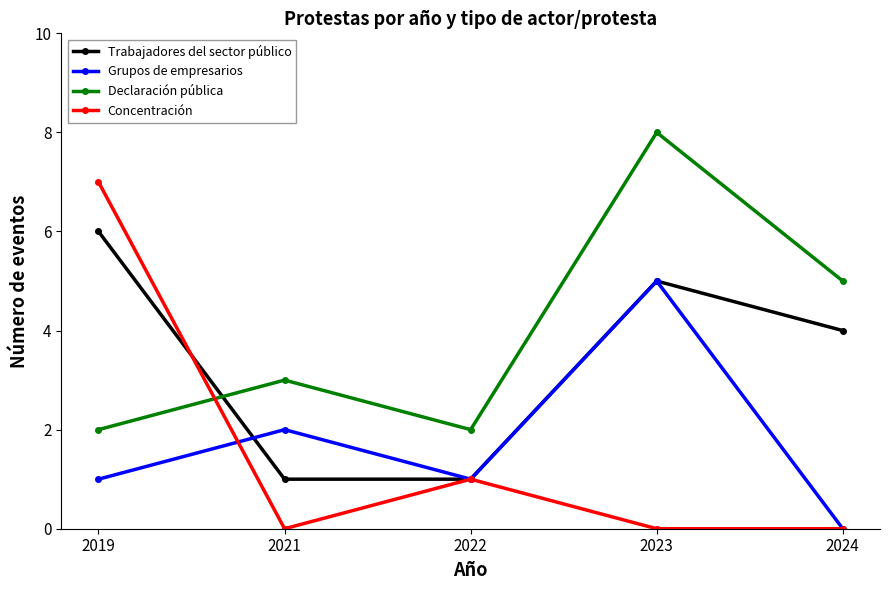

What is the difference between the maximum and minimum values in the Grupos de empresarios series?

5